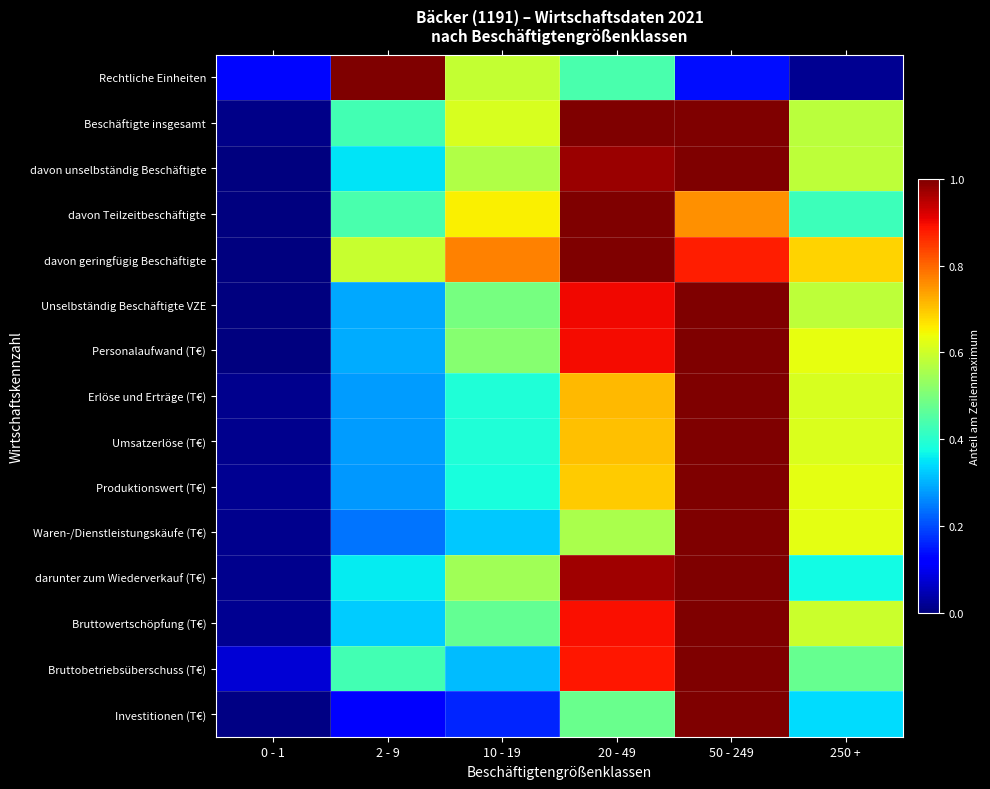

Reading left to right, transcribe all the data shown in this chart.

Rechtliche Einheiten: 0 - 1=0.1	2 - 9=1.0	10 - 19=0.6	20 - 49=0.4	50 - 249=0.1	250 +=0.0
Beschäftigte insgesamt: 0 - 1=0.0	2 - 9=0.4	10 - 19=0.6	20 - 49=1.0	50 - 249=1.0	250 +=0.6
davon unselbständig Beschäftigte: 0 - 1=0.0	2 - 9=0.3	10 - 19=0.6	20 - 49=1.0	50 - 249=1.0	250 +=0.6
davon Teilzeitbeschäftigte: 0 - 1=0.0	2 - 9=0.4	10 - 19=0.7	20 - 49=1.0	50 - 249=0.8	250 +=0.4
davon geringfügig Beschäftigte: 0 - 1=0.0	2 - 9=0.6	10 - 19=0.8	20 - 49=1.0	50 - 249=0.9	250 +=0.7
Unselbständig Beschäftigte VZE: 0 - 1=0.0	2 - 9=0.3	10 - 19=0.5	20 - 49=0.9	50 - 249=1.0	250 +=0.6
Personalaufwand (T€): 0 - 1=0.0	2 - 9=0.3	10 - 19=0.5	20 - 49=0.9	50 - 249=1.0	250 +=0.6
Erlöse und Erträge (T€): 0 - 1=0.0	2 - 9=0.3	10 - 19=0.4	20 - 49=0.7	50 - 249=1.0	250 +=0.6
Umsatzerlöse (T€): 0 - 1=0.0	2 - 9=0.3	10 - 19=0.4	20 - 49=0.7	50 - 249=1.0	250 +=0.6
Produktionswert (T€): 0 - 1=0.0	2 - 9=0.3	10 - 19=0.4	20 - 49=0.7	50 - 249=1.0	250 +=0.6
Waren-/Dienstleistungskäufe (T€): 0 - 1=0.0	2 - 9=0.2	10 - 19=0.3	20 - 49=0.6	50 - 249=1.0	250 +=0.6
darunter zum Wiederverkauf (T€): 0 - 1=0.0	2 - 9=0.4	10 - 19=0.5	20 - 49=1.0	50 - 249=1.0	250 +=0.4
Bruttowertschöpfung (T€): 0 - 1=0.0	2 - 9=0.3	10 - 19=0.5	20 - 49=0.9	50 - 249=1.0	250 +=0.6
Bruttobetriebsüberschuss (T€): 0 - 1=0.1	2 - 9=0.4	10 - 19=0.3	20 - 49=0.9	50 - 249=1.0	250 +=0.5
Investitionen (T€): 0 - 1=0.0	2 - 9=0.1	10 - 19=0.2	20 - 49=0.5	50 - 249=1.0	250 +=0.3